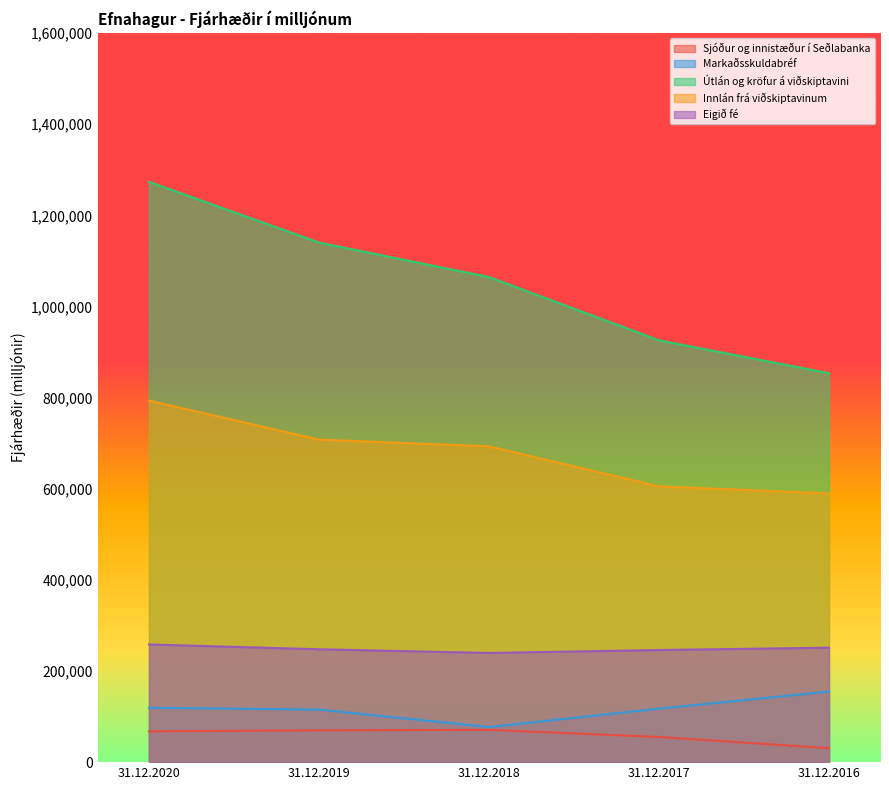

Count the number of data series in this chart.

5